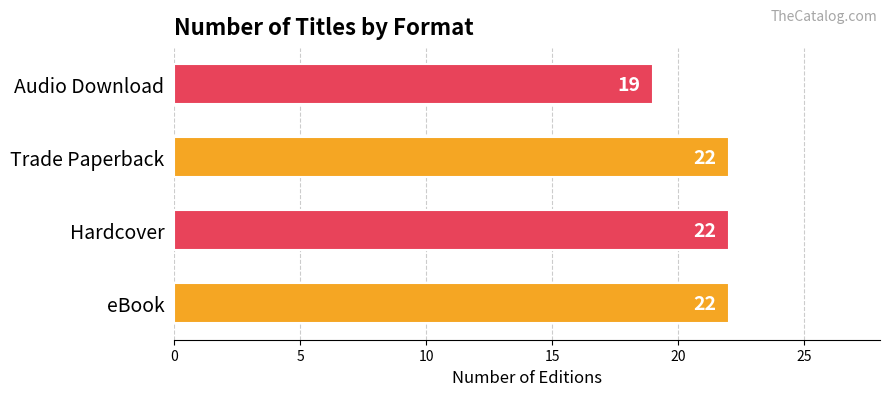

What is the greatest value displayed?

22